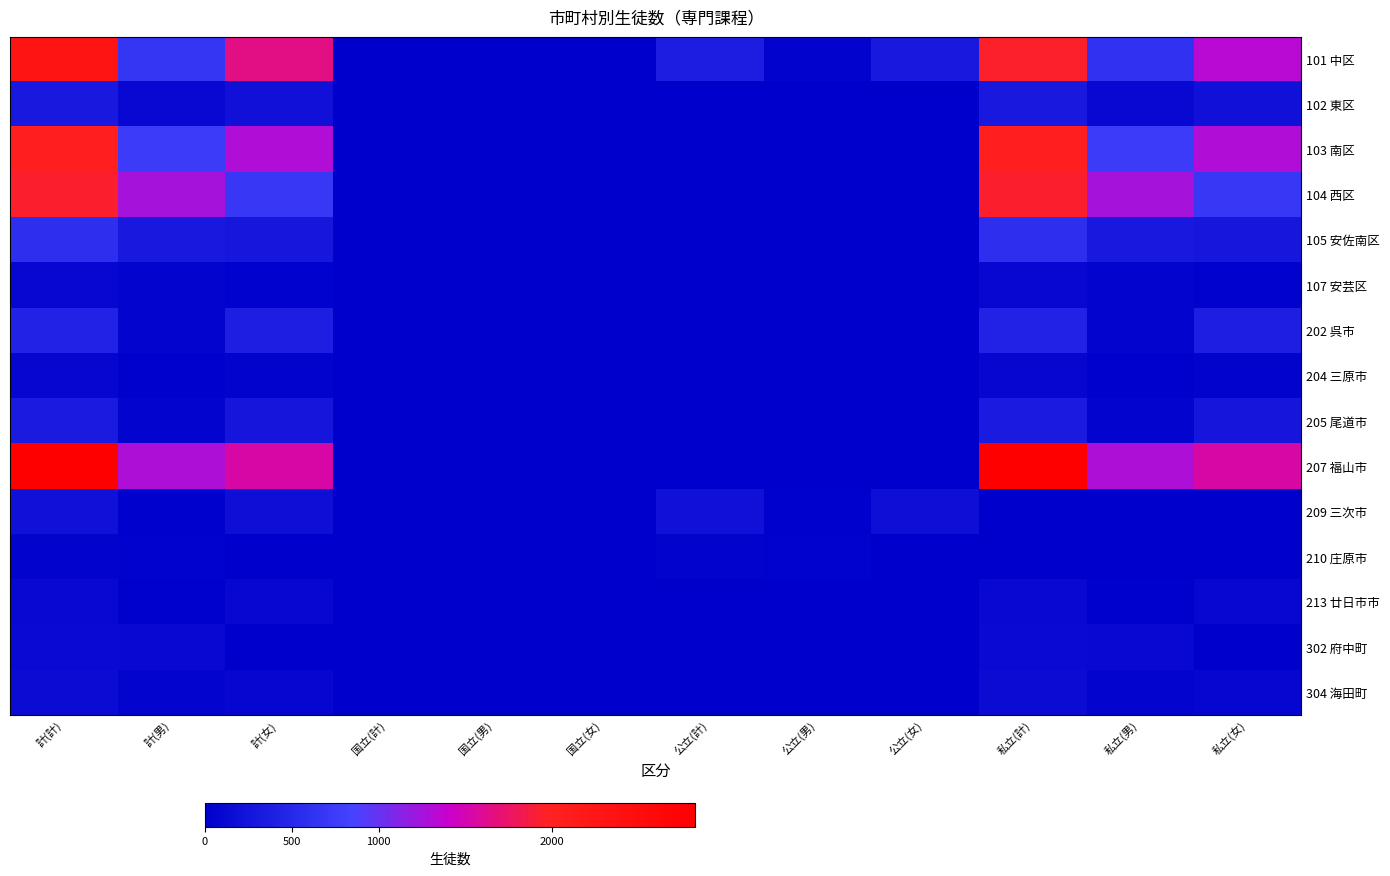

Which label corresponds to the largest value in the chart?

計(計)